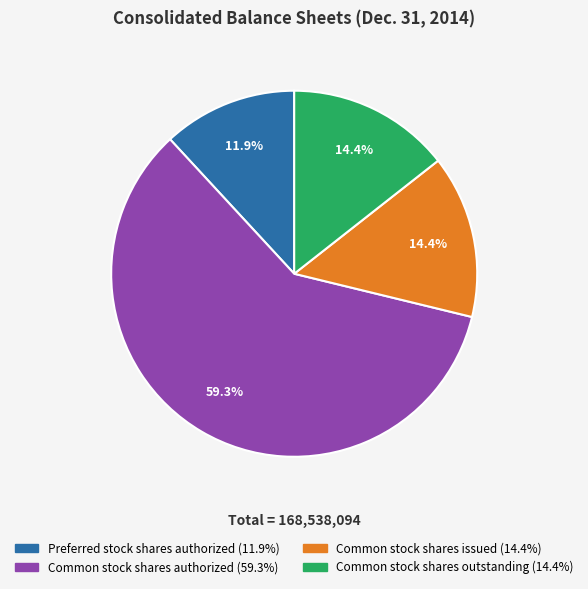

Does any single category account for the majority?

Yes